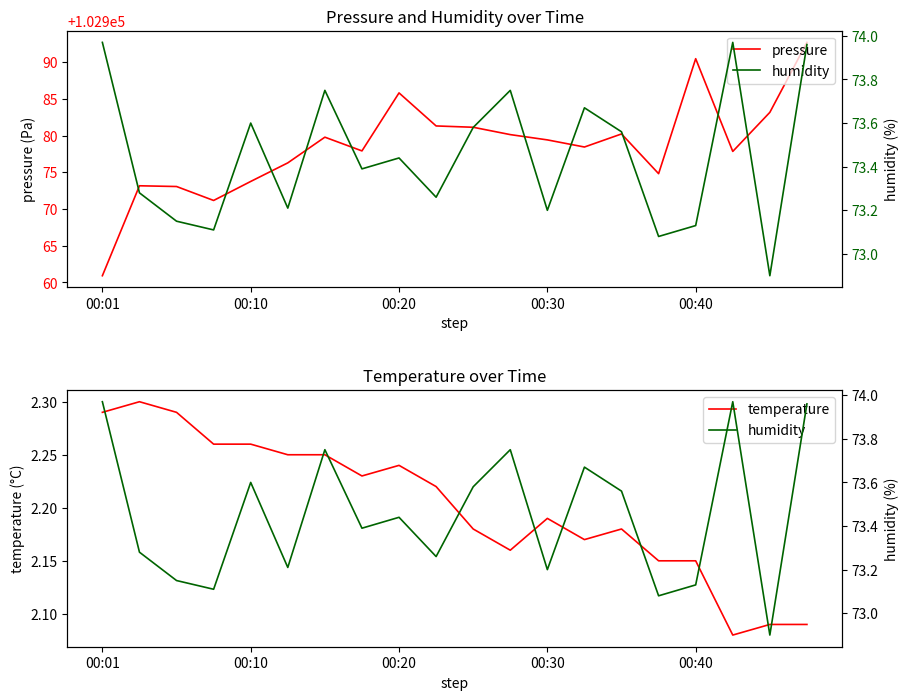

What are all the series names shown in the legend?

pressure, temperature, humidity